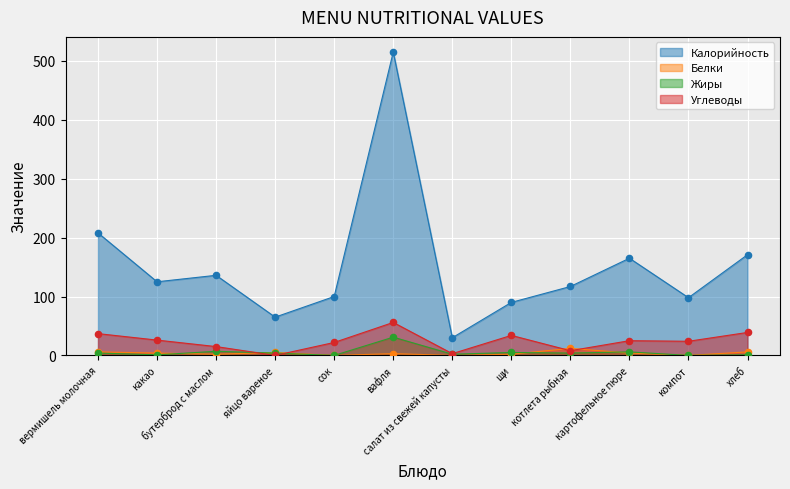

Which series reaches the maximum Y coordinate?

Калорийность